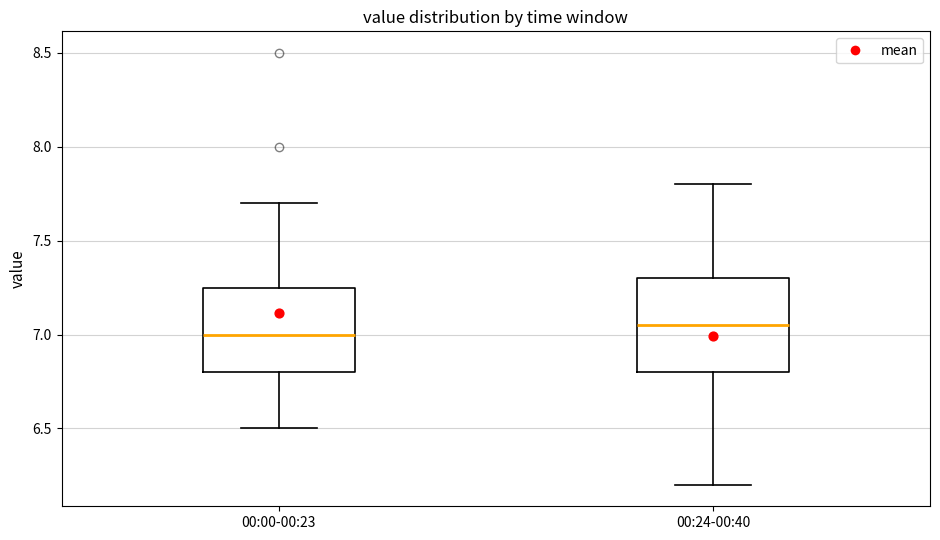

Reading left to right, read every box against the y-axis: the position of its median line, the range the box covers, and the ends of its whiskers. The values are not printed on the chart, so give them approximately, as read against the axis.

00:00-00:23: median 7.00, box 6.80 to 7.25, whiskers 6.50 to 7.70
00:24-00:40: median 7.05, box 6.80 to 7.30, whiskers 6.20 to 7.80